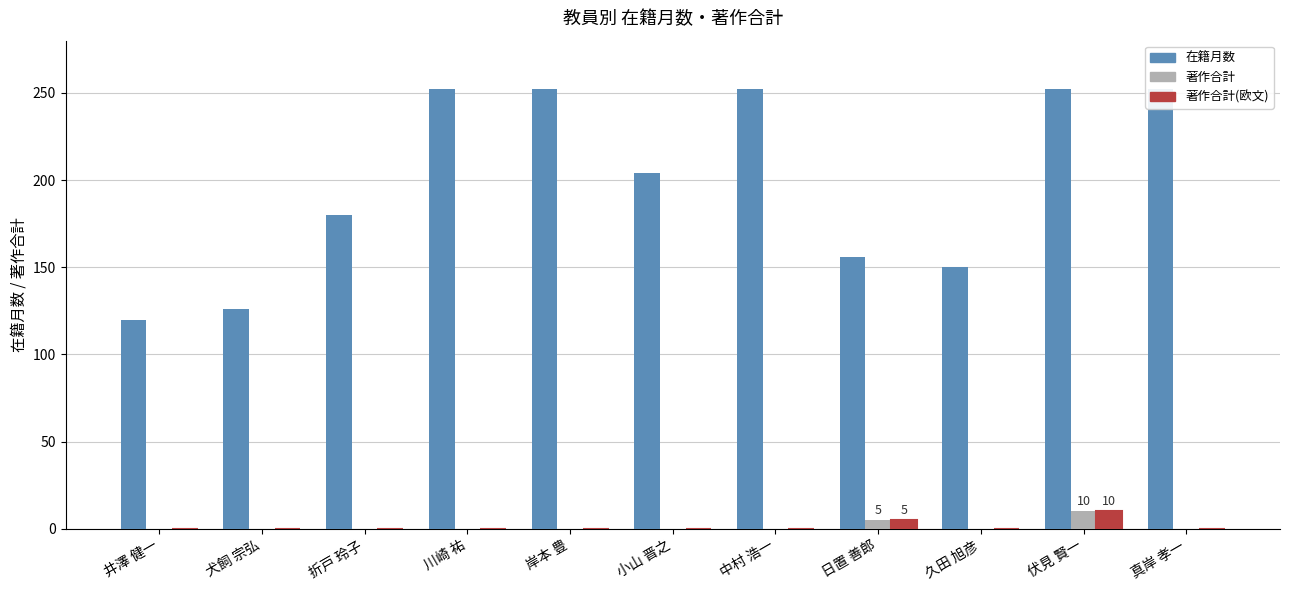

Where is 在籍月数 nearest to the value 186?

折戸 玲子